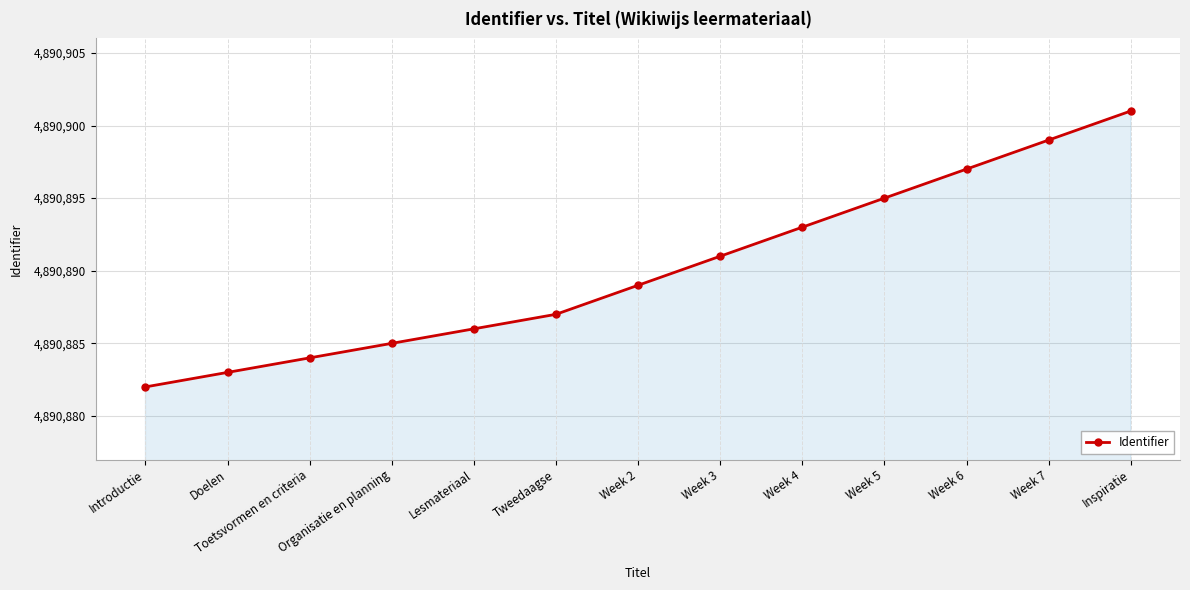

What is the sum of all values?

63581572